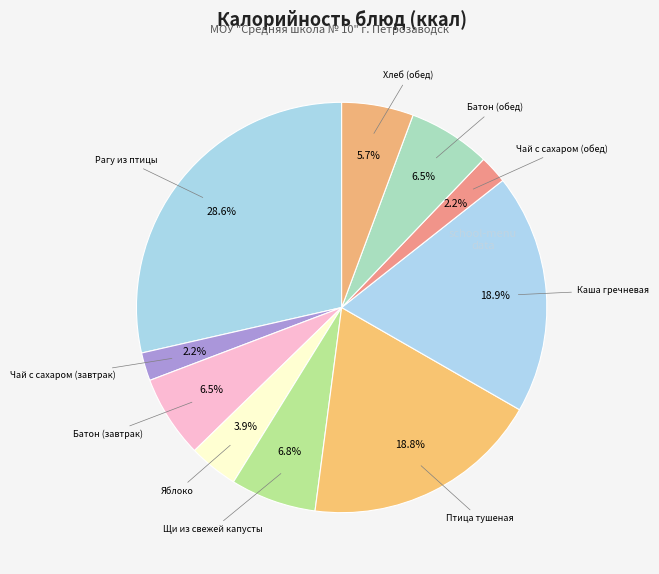

Does any single category account for the majority?

No